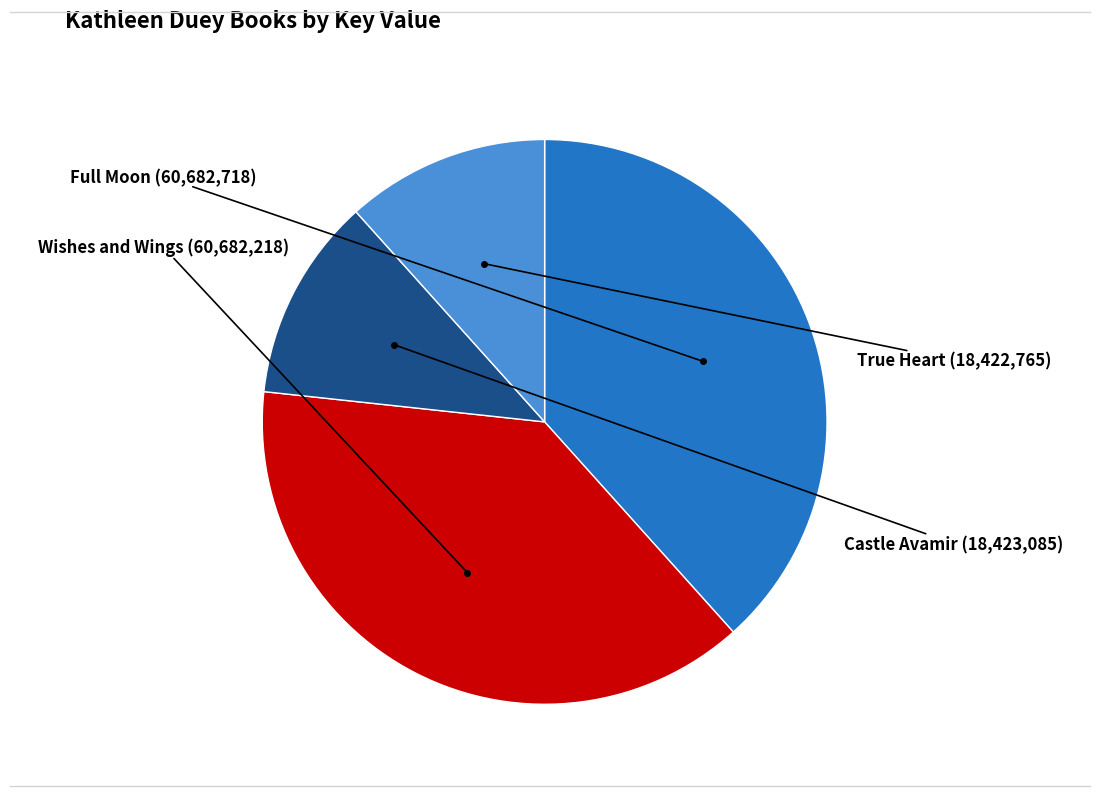

How many segments does this pie chart have?

4